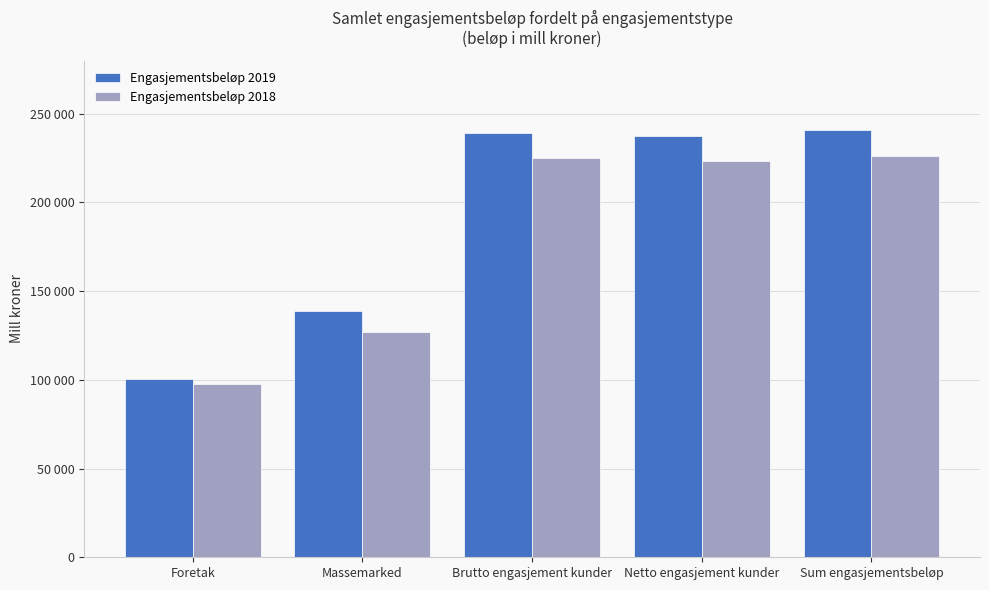

What is the label of the 5th bar from the right?

Foretak